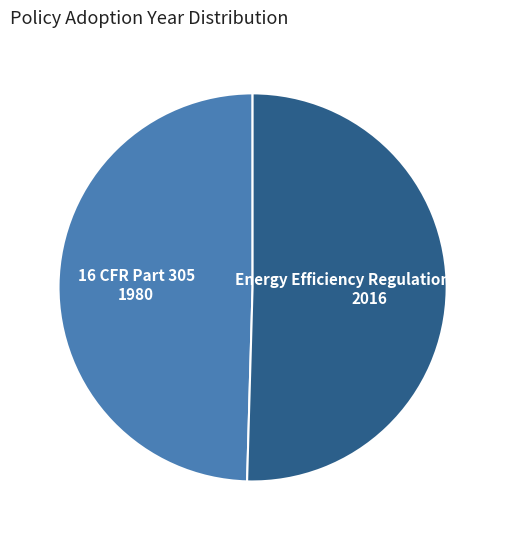

Is there a majority slice in this chart?

Yes